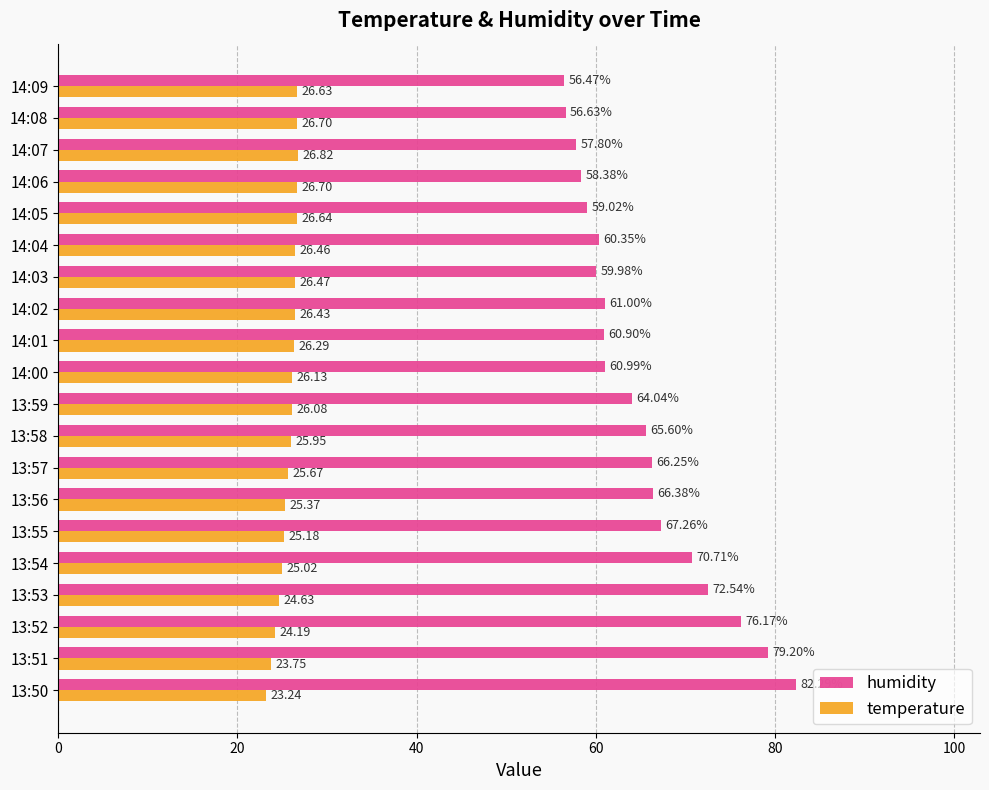

Is the value of temperature at 13:54 greater than the value of humidity at 13:56?

No